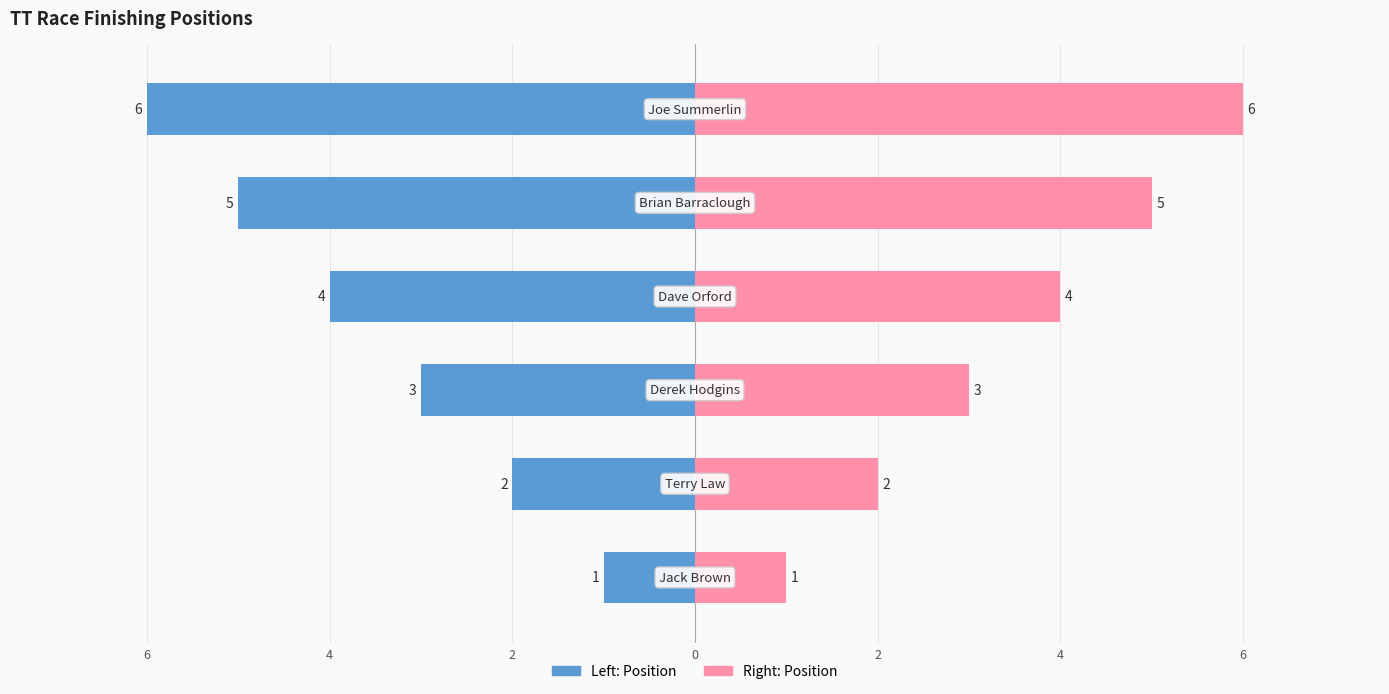

How many groups of bars are there?

6